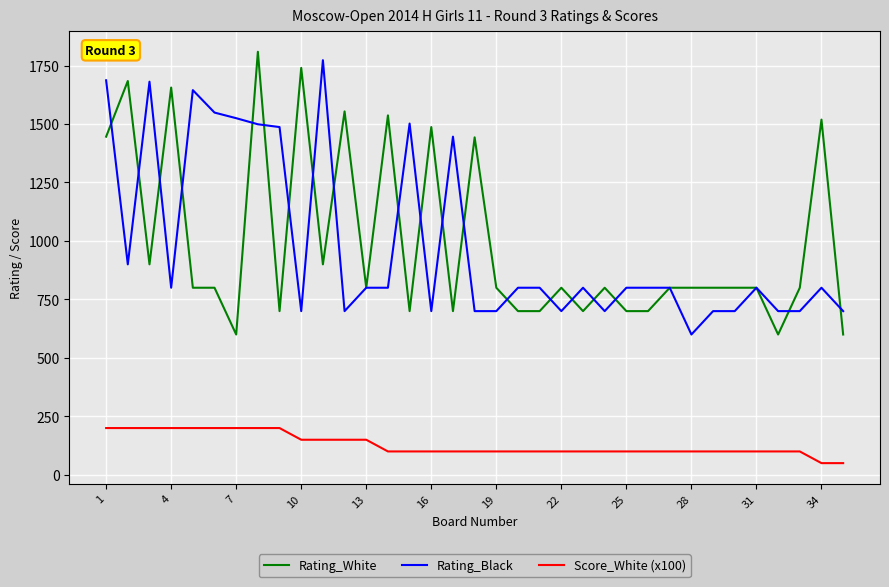

What is the smallest value displayed?

50